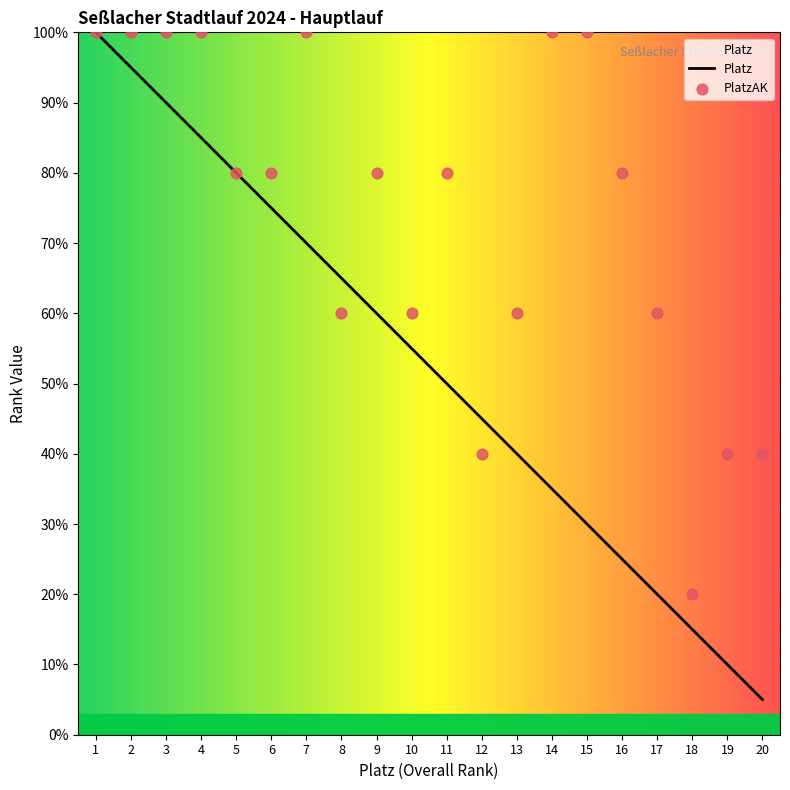

At which category is the sum across all series the highest?

1